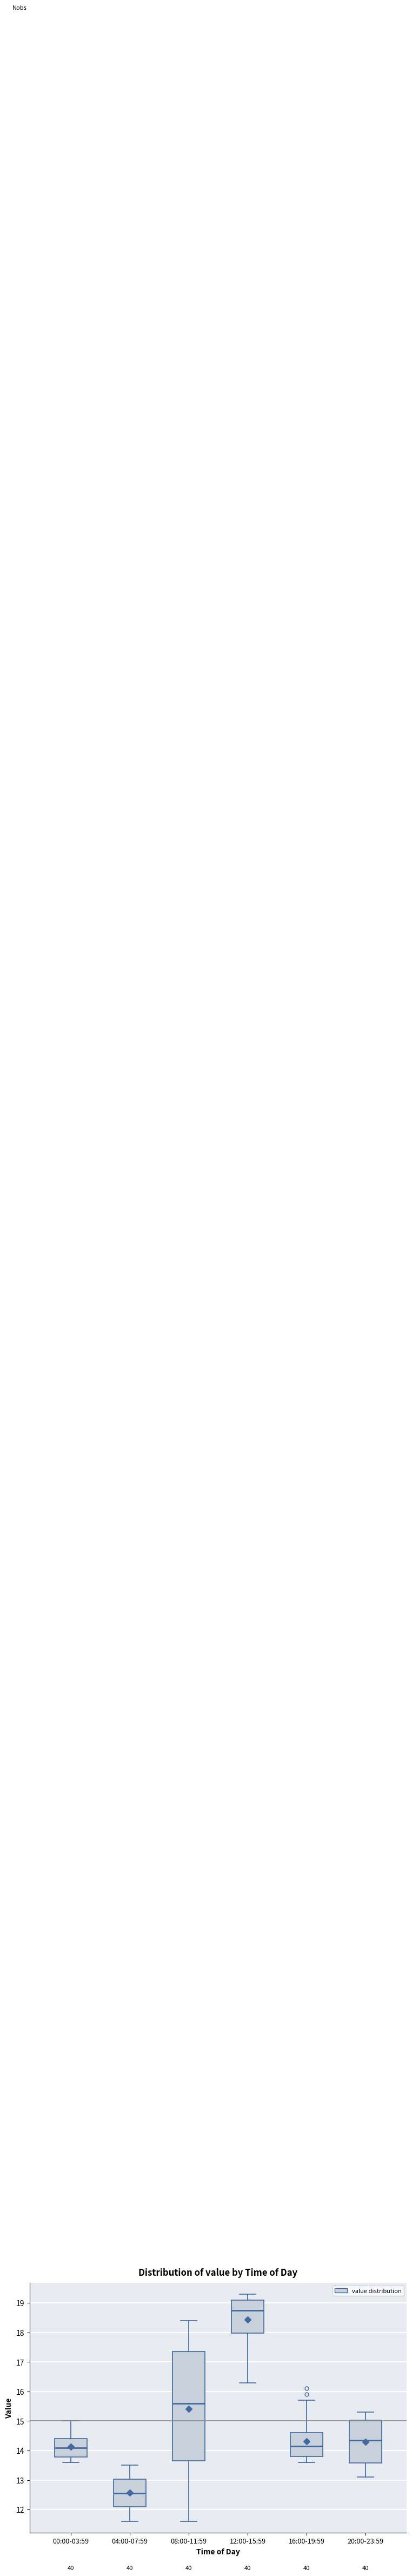

Which box's median line is the highest?

12:00-15:59